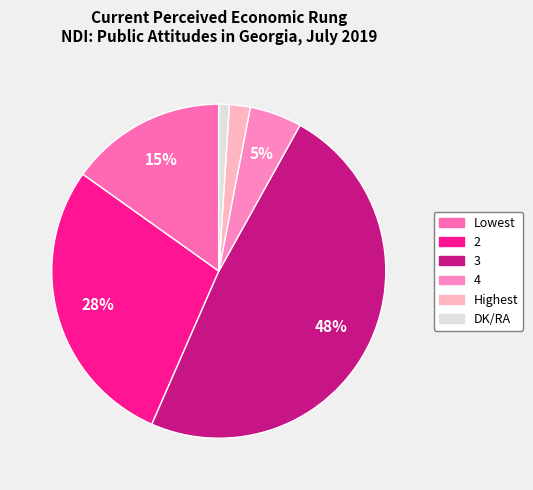

To the nearest percent, what percentage of the pie is 4?

5%